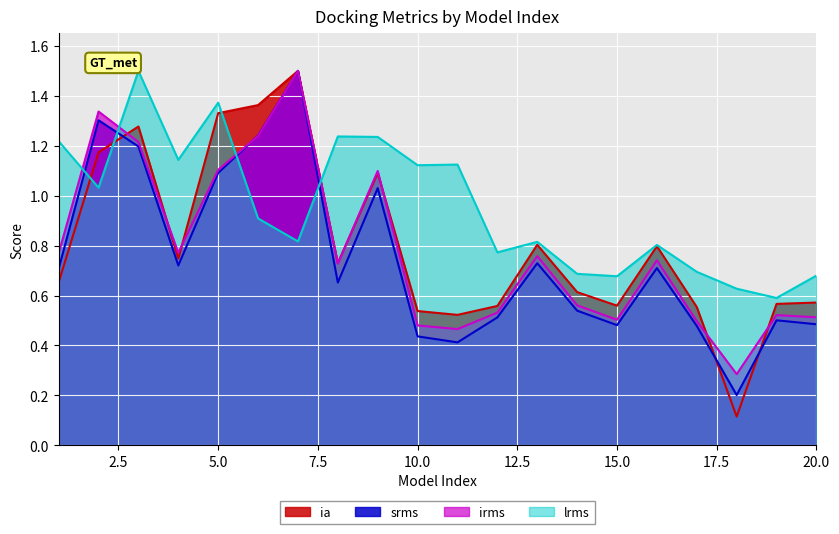

Reading right to left, extract all data points from this chart.

ia: 20=0.7	19=0.6	18=0.6	17=0.7	16=0.8	15=0.7	14=0.7	13=0.8	12=0.8	11=1.1	10=1.1	9=1.2	8=1.2	7=0.8	6=0.9	5=1.4	4=1.1	3=1.5	2=1.0	1=1.2
srms: 20=0.5	19=0.5	18=0.3	17=0.5	16=0.7	15=0.5	14=0.6	13=0.8	12=0.5	11=0.5	10=0.5	9=1.1	8=0.7	7=1.5	6=1.2	5=1.1	4=0.8	3=1.2	2=1.3	1=0.8
irms: 20=0.5	19=0.5	18=0.2	17=0.5	16=0.7	15=0.5	14=0.5	13=0.7	12=0.5	11=0.4	10=0.4	9=1.0	8=0.7	7=1.5	6=1.2	5=1.1	4=0.7	3=1.2	2=1.3	1=0.7
lrms: 20=0.6	19=0.6	18=0.1	17=0.6	16=0.8	15=0.6	14=0.6	13=0.8	12=0.6	11=0.5	10=0.5	9=1.1	8=0.7	7=1.5	6=1.4	5=1.3	4=0.7	3=1.3	2=1.2	1=0.7